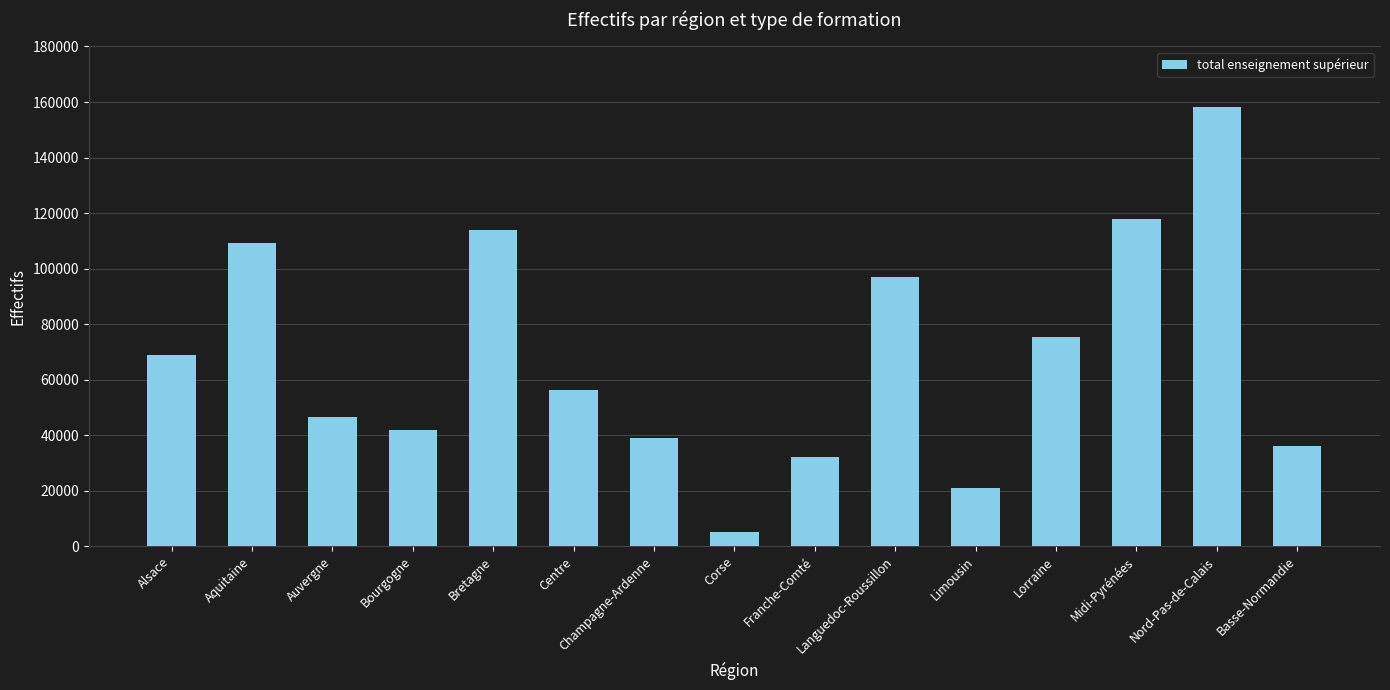

The value at Bretagne is 113740. True or false?

True